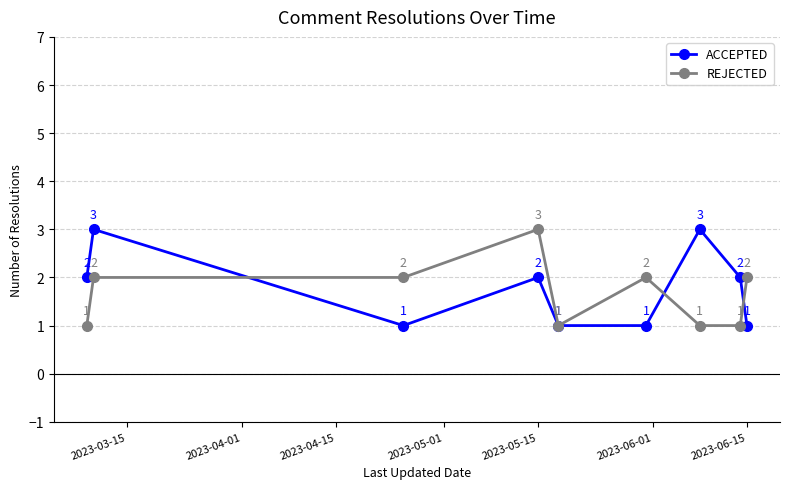

Count the ACCEPTED values in the range 1 to 2.

7